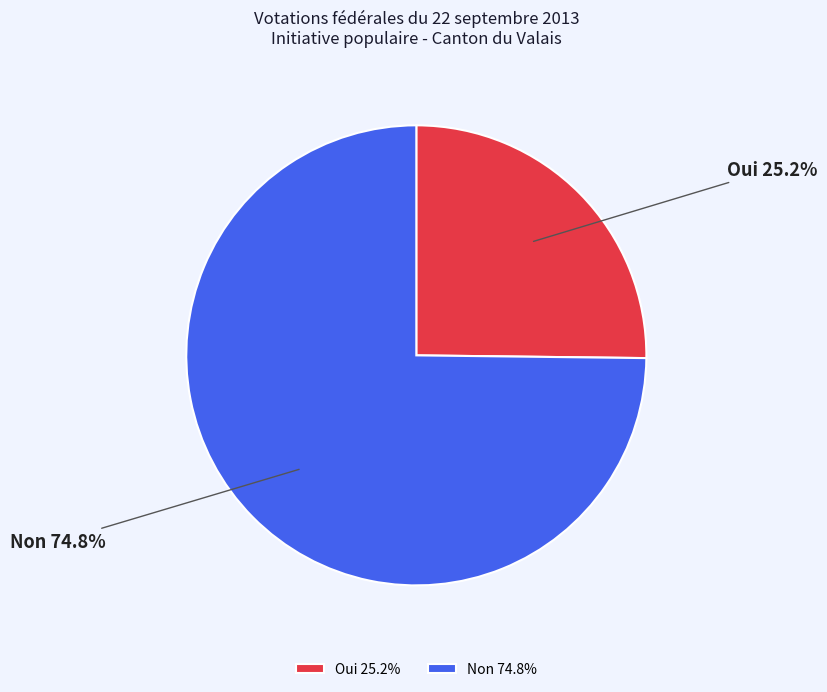

Does Oui represent more than half of the total?

No